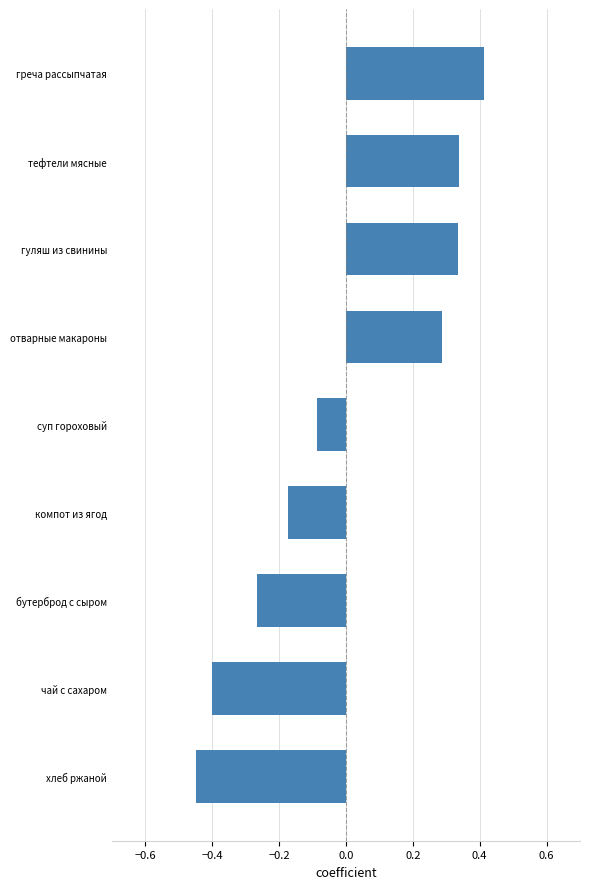

The value at чай с сахаром is -0.1. True or false?

False